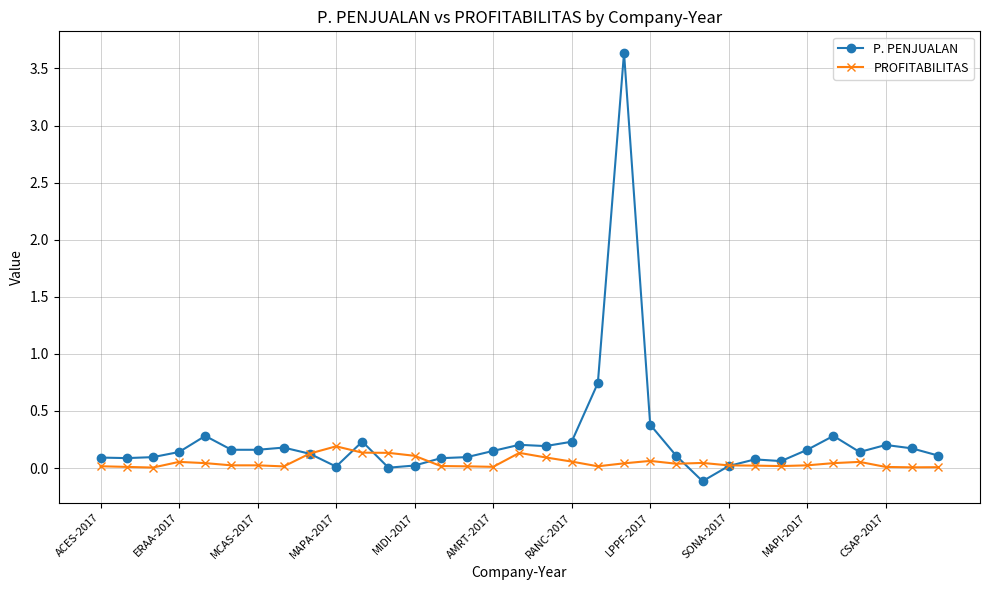

Rank the series by their average value, from lowest to highest.

PROFITABILITAS, P. PENJUALAN